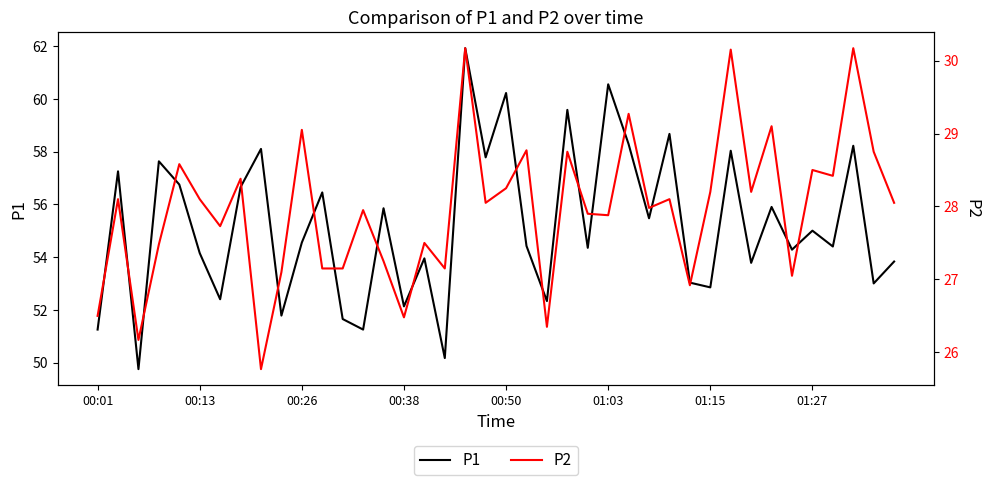

In P1, how many points are lower than both neighbors (excluding endpoints)?

15